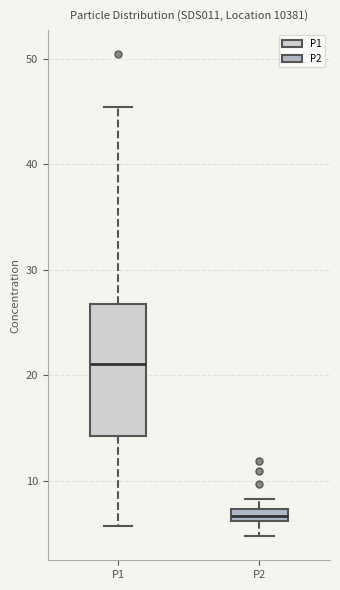

Comparing the boxes themselves (not the whiskers), which one is the tallest?

P1